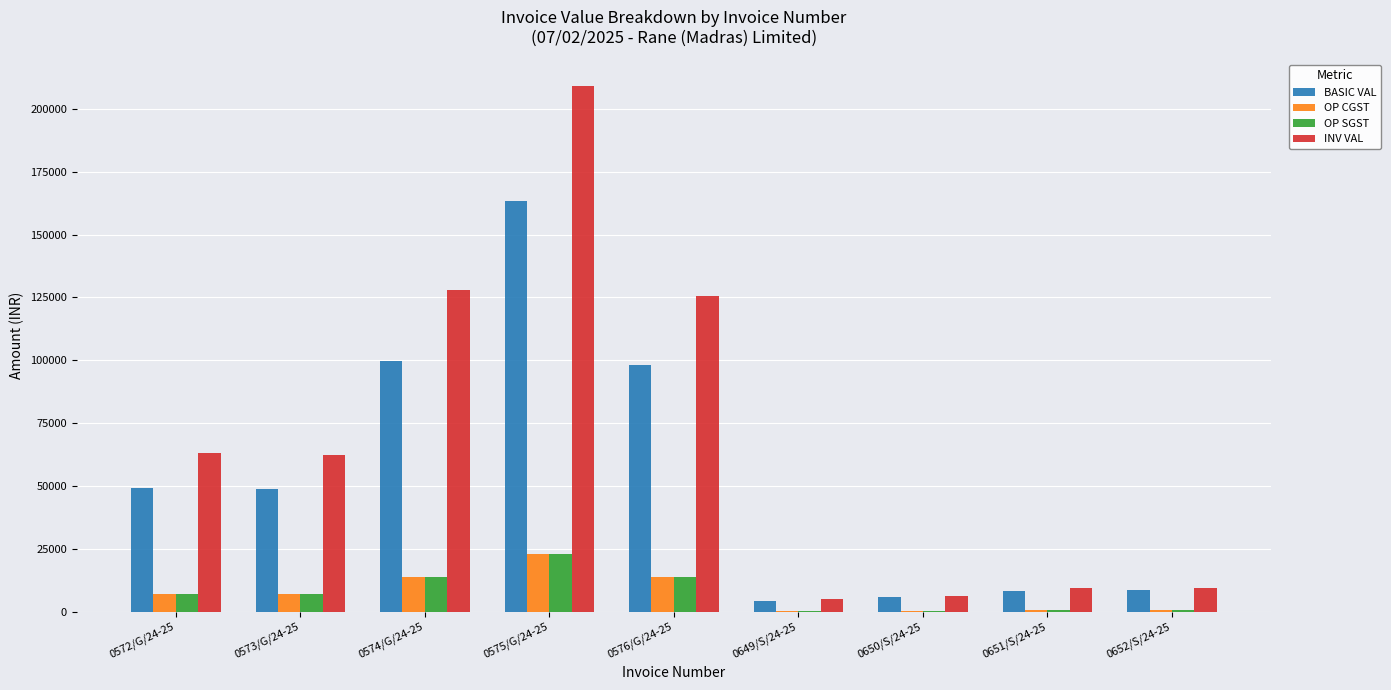

What is the sum of the OP CGST values at 0573/G/24-25 and 0574/G/24-25?

20820.0